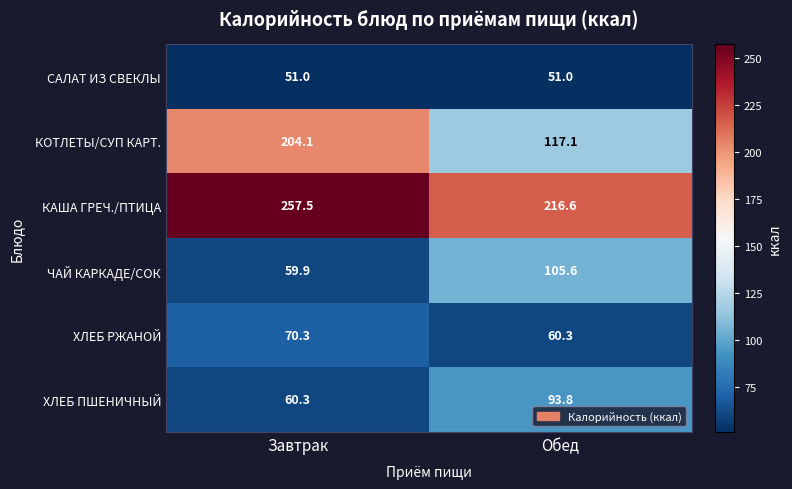

What is the maximum value for ХЛЕБ РЖАНОЙ?

70.3